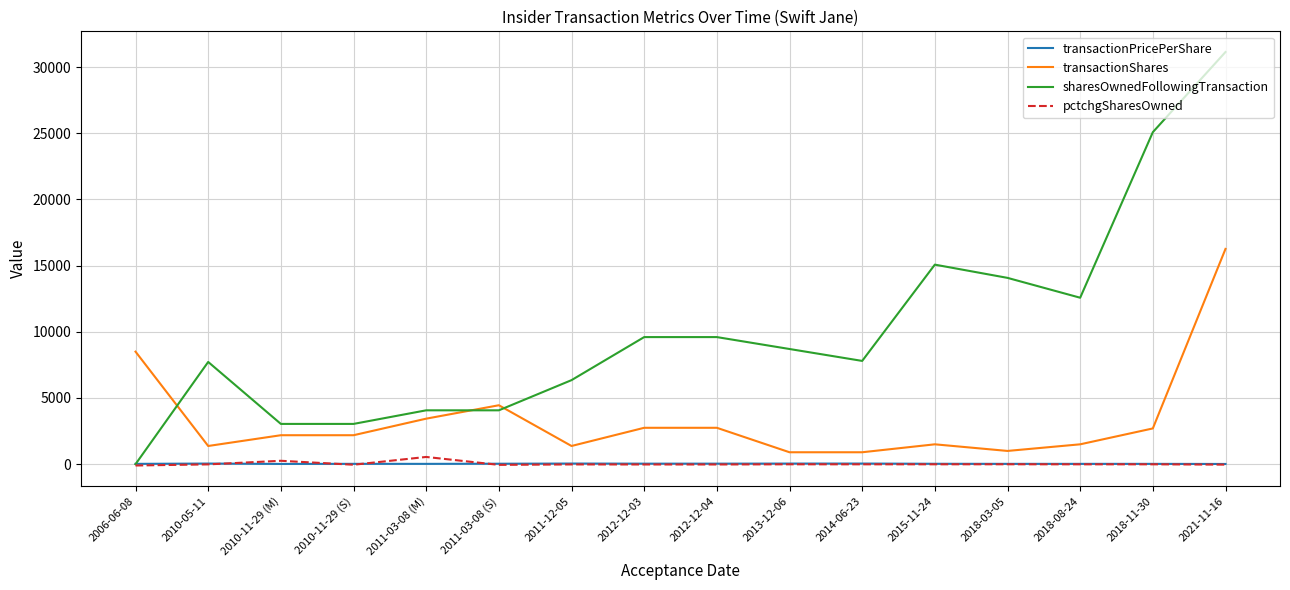

The sharesOwnedFollowingTransaction series shows 25080.0 at 2018-11-30. True or false?

True